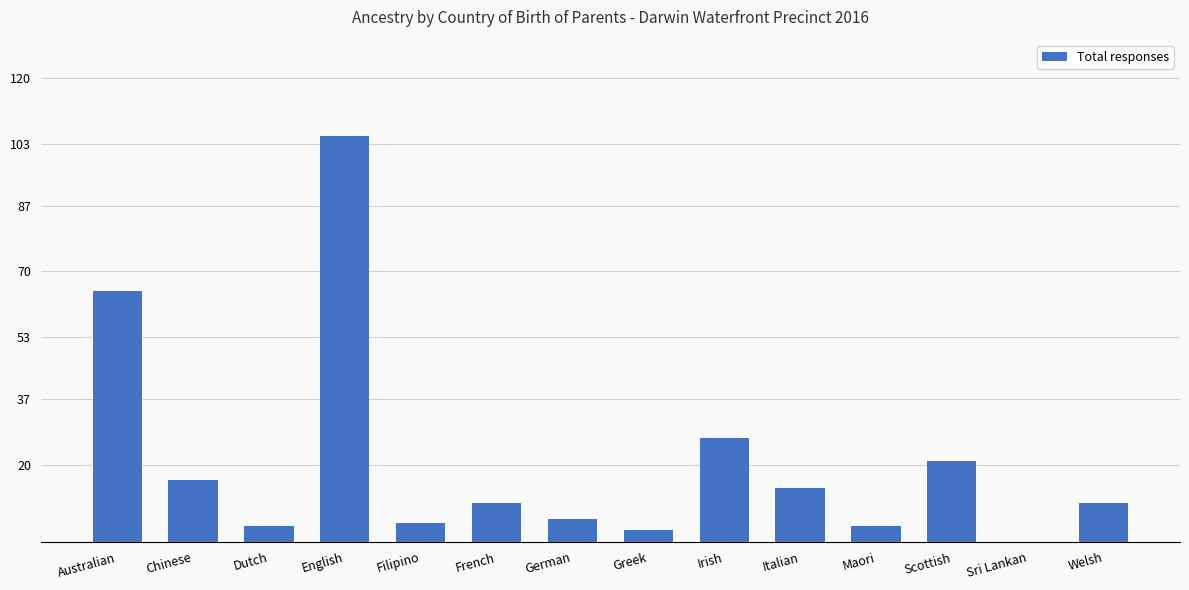

Between Sri Lankan and Chinese, which is larger?

Chinese